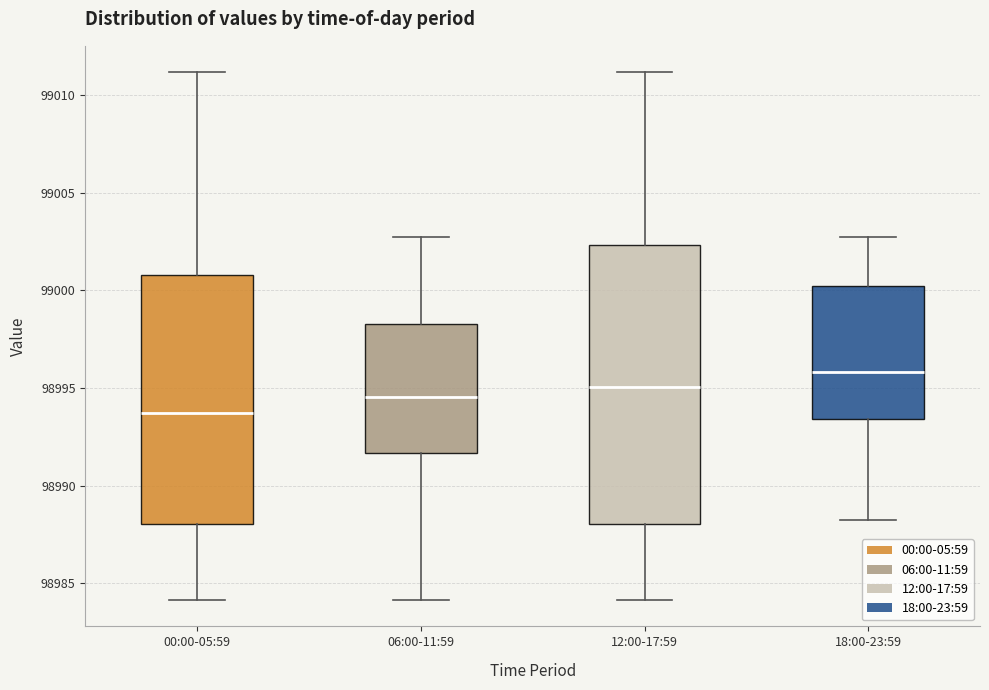

Where is the upper edge of the box for 18:00-23:59 on the y-axis? The values are not printed on the chart, so give them approximately, as read against the axis.

99000.0